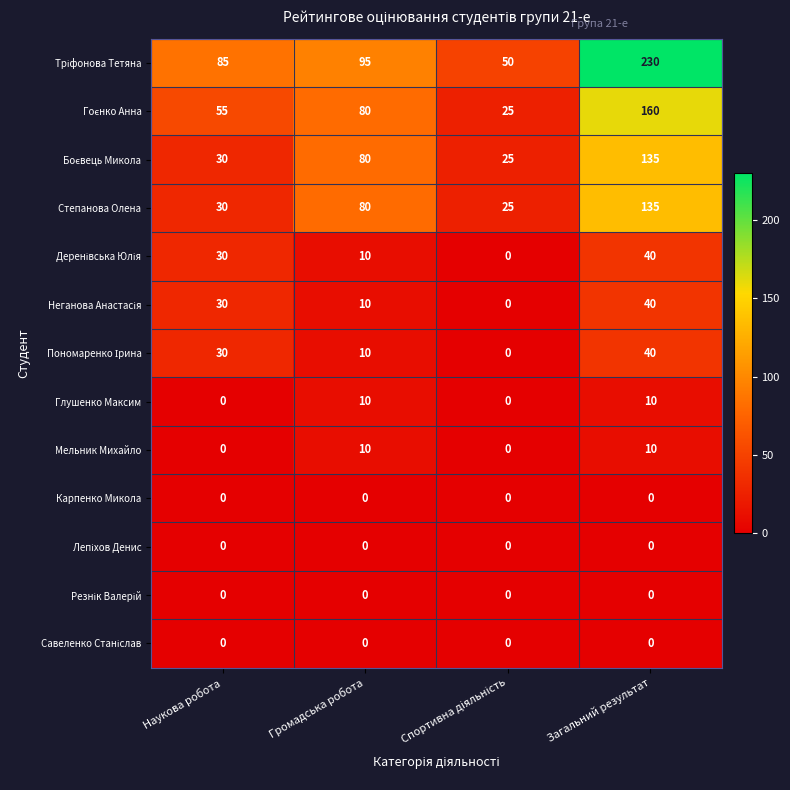

What is the maximum value shown in the chart?

230